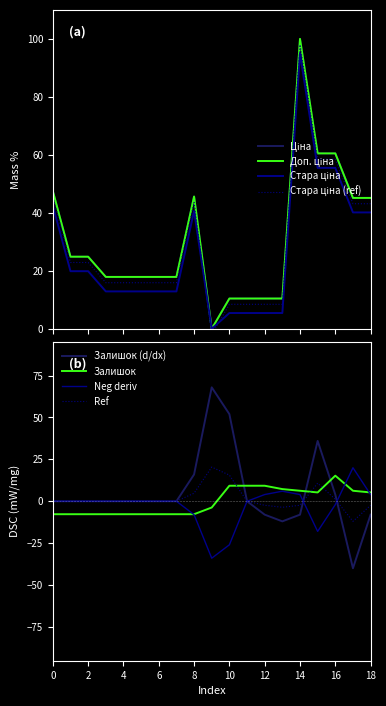

The value of Залишок (d/dx) at 18 is -8.0. True or false?

True